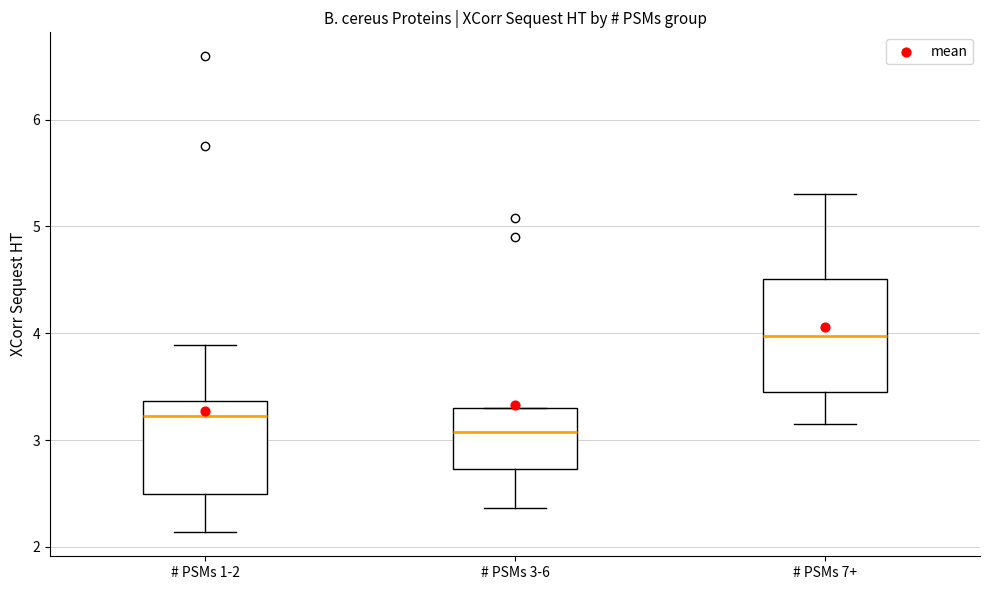

Which box's median line is the highest?

# PSMs 7+